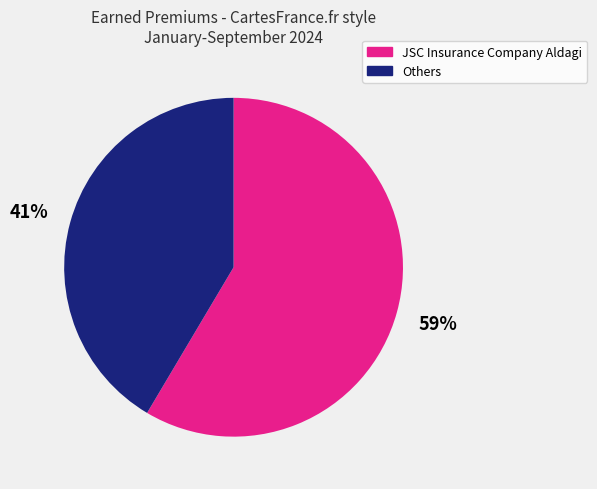

To the nearest percent, what is the average slice percentage?

50%